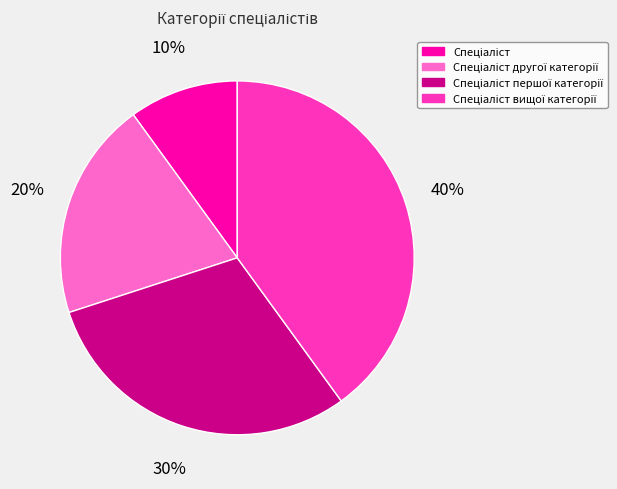

To the nearest percent, what is the average slice percentage?

25%